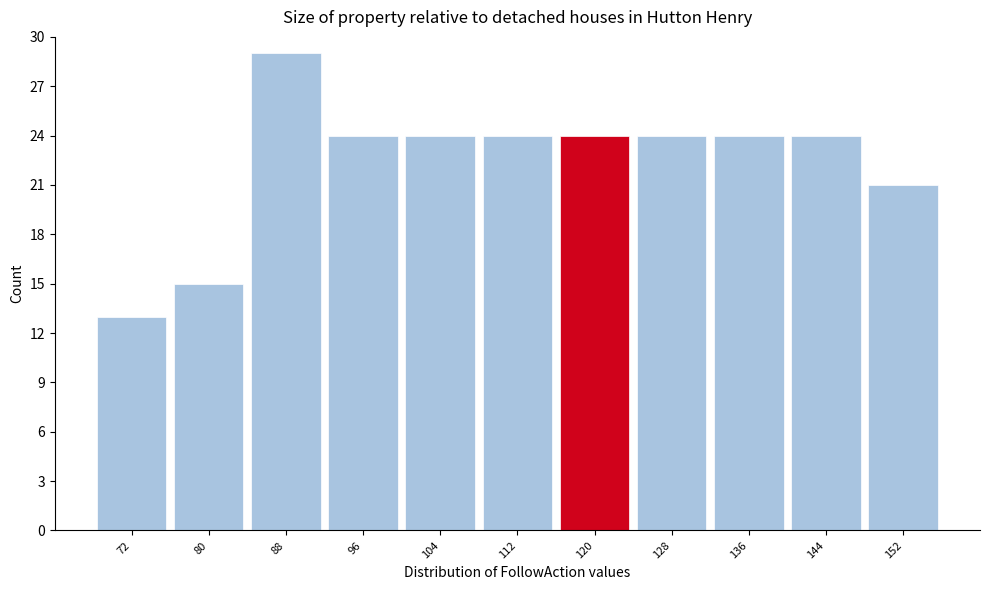

Reading left to right, extract all data points from this chart.

72=13	80=15	88=29	96=24	104=24	112=24	120=24	128=24	136=24	144=24	152=21